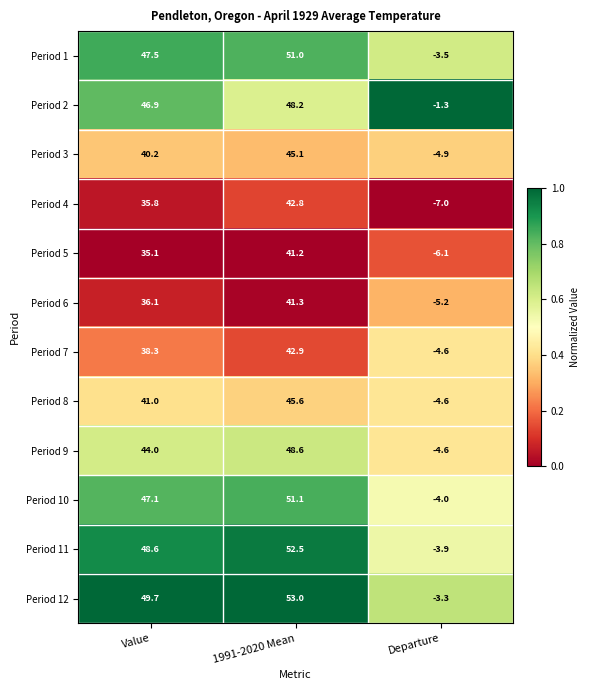

What is the difference between the maximum and minimum values in the Period 1 series?

54.5